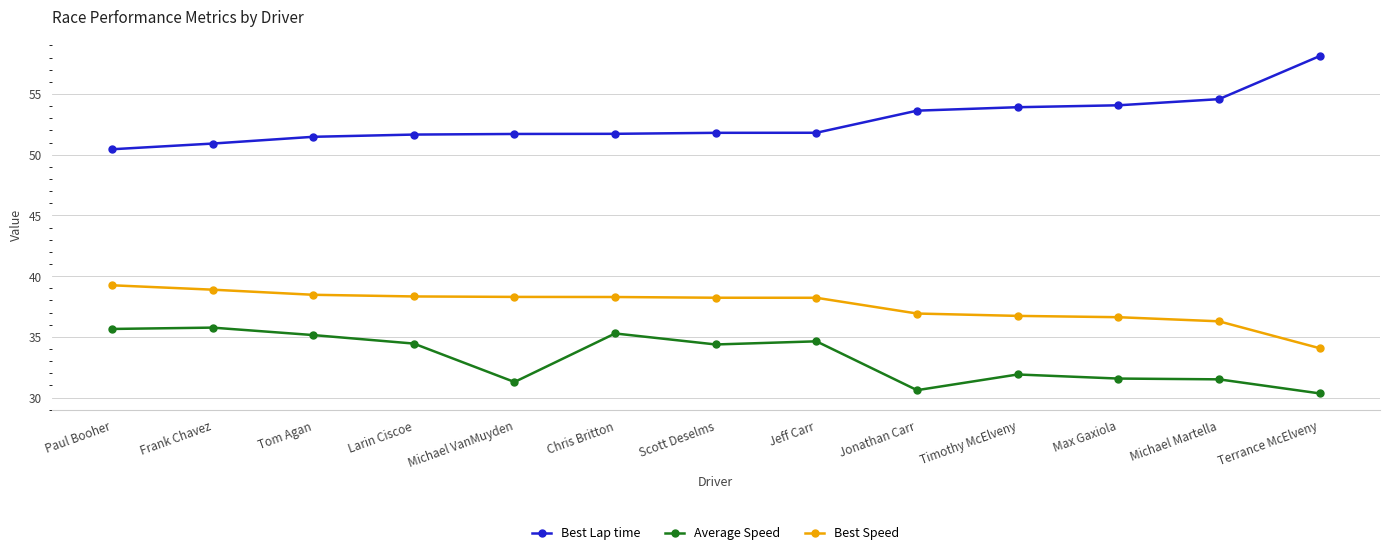

True or false: Average Speed and Best Speed intersect in this chart.

False